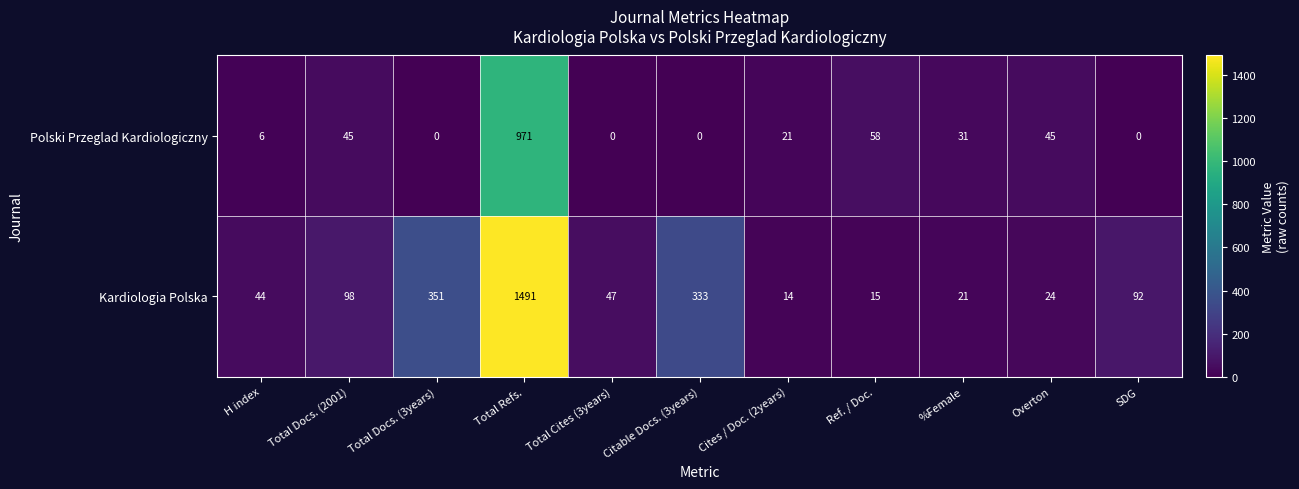

How many positive values does the Polski Przeglad Kardiologiczny series have?

7